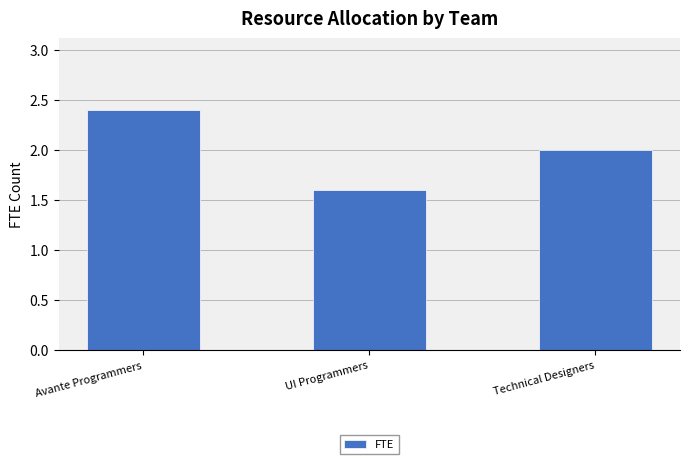

What is the change in value from Avante Programmers to UI Programmers?

-0.8